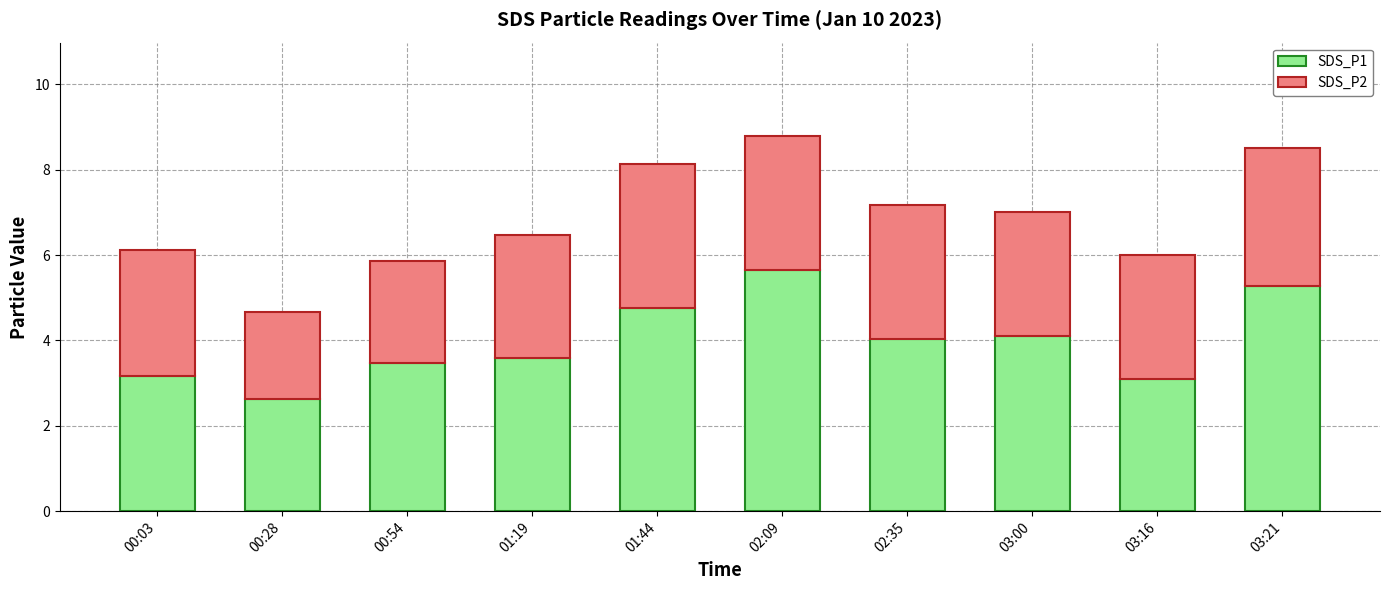

What is the sum of the SDS_P1 values at 02:09 and 03:21?

10.9